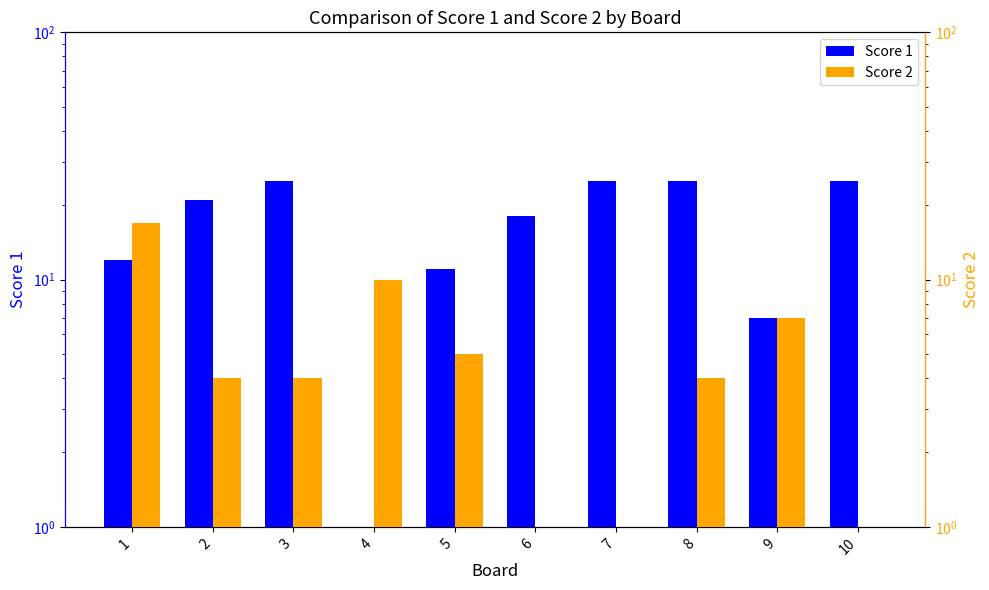

Is the value of Score 1 at 3 greater than the value of Score 2 at 10?

Yes